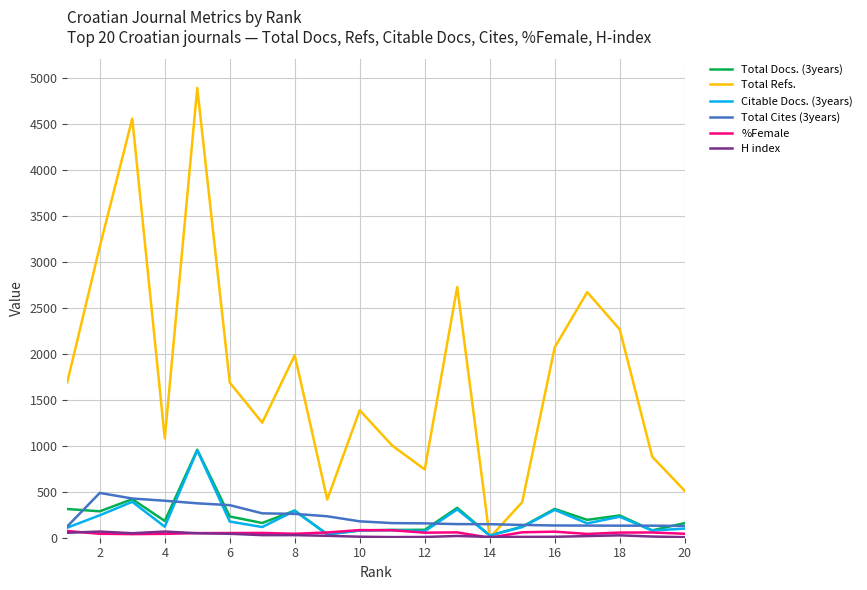

How many values in the Citable Docs. (3years) series are below 120?

10